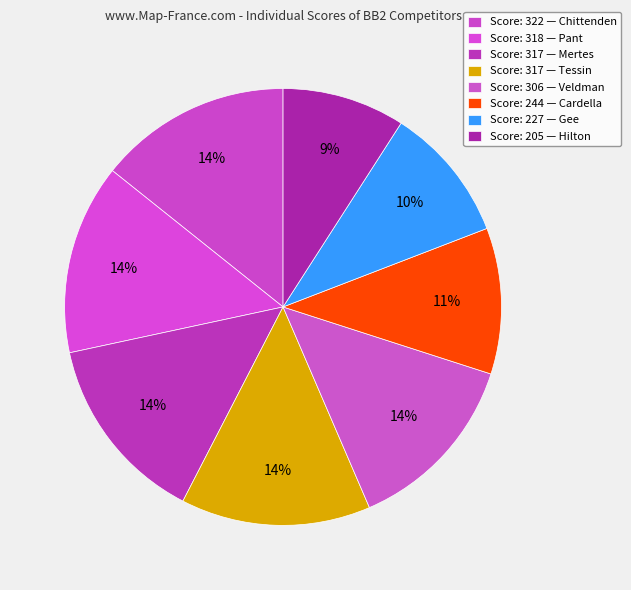

Does any single category account for the majority?

No